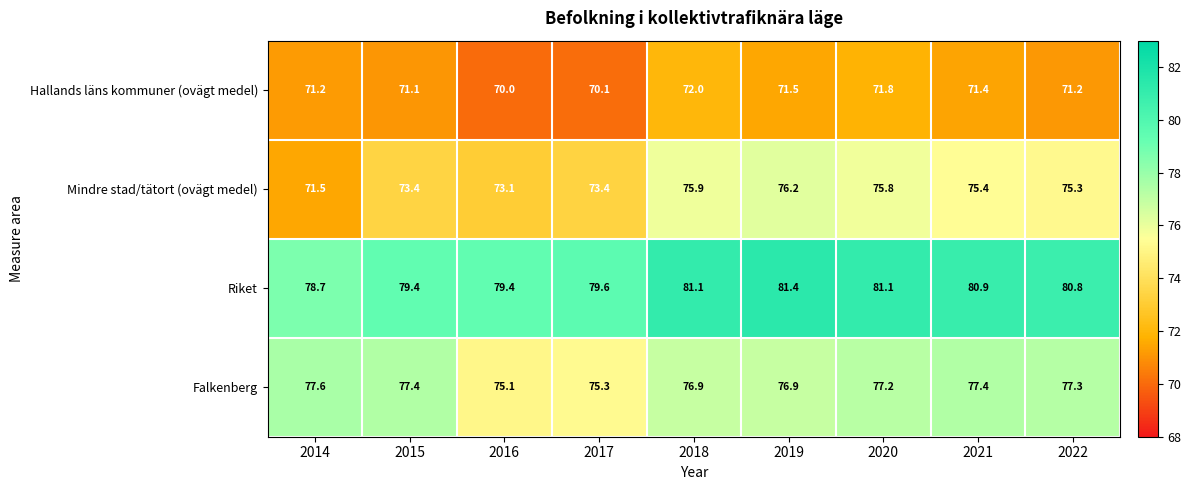

What is the average value of the Falkenberg series?

76.8